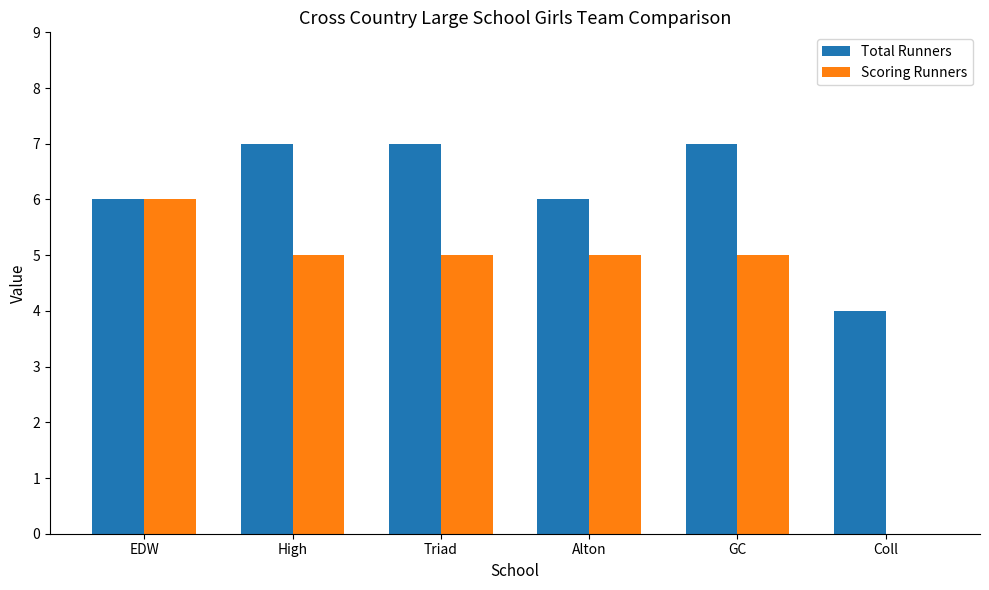

What are all the series names shown in the legend?

Total Runners, Scoring Runners